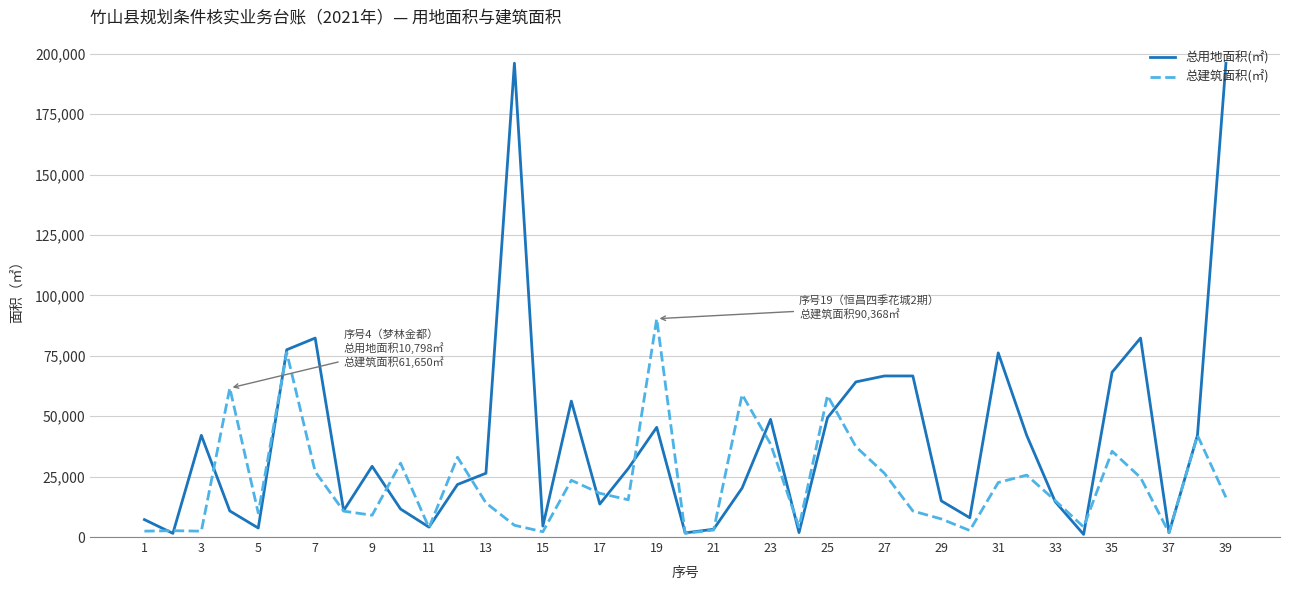

Which series has the widest spread of values?

总用地面积(㎡)